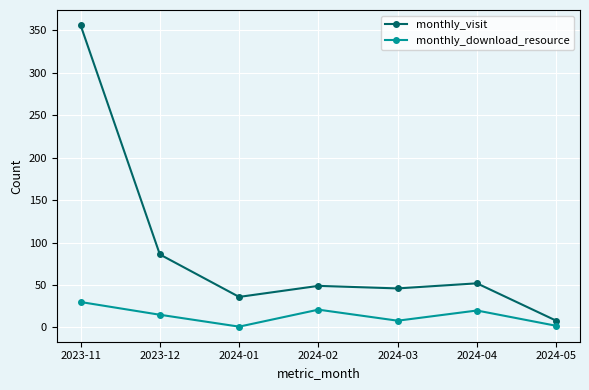

Rank the series at 2024-04 from highest to lowest value.

monthly_visit, monthly_download_resource